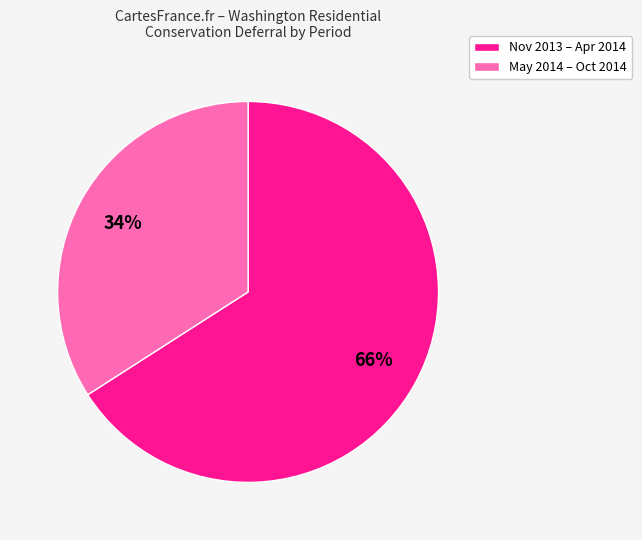

To the nearest percent, what is the difference between the largest and smallest slice percentages?

32%